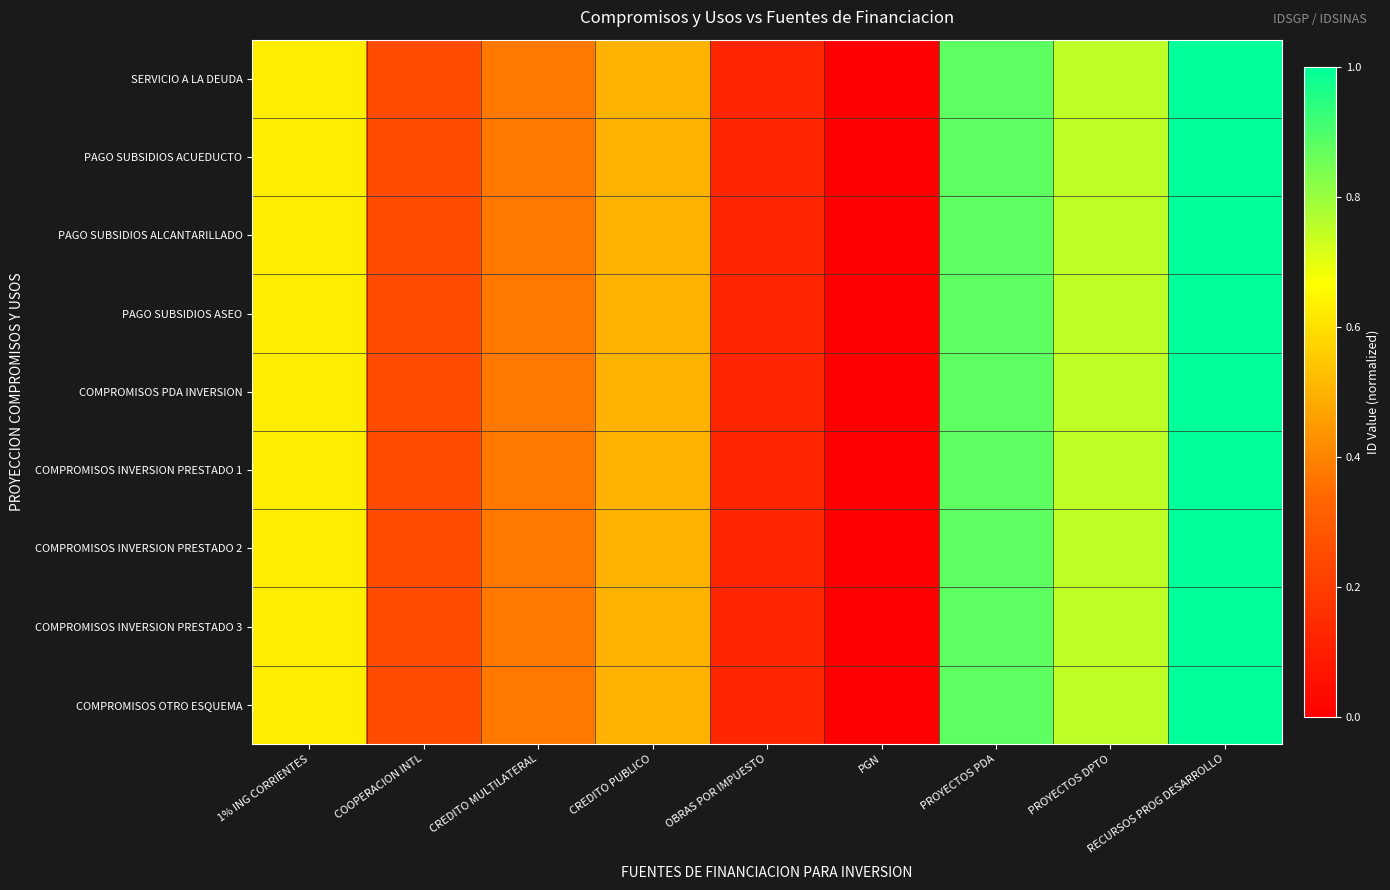

How many series are shown in this chart?

9